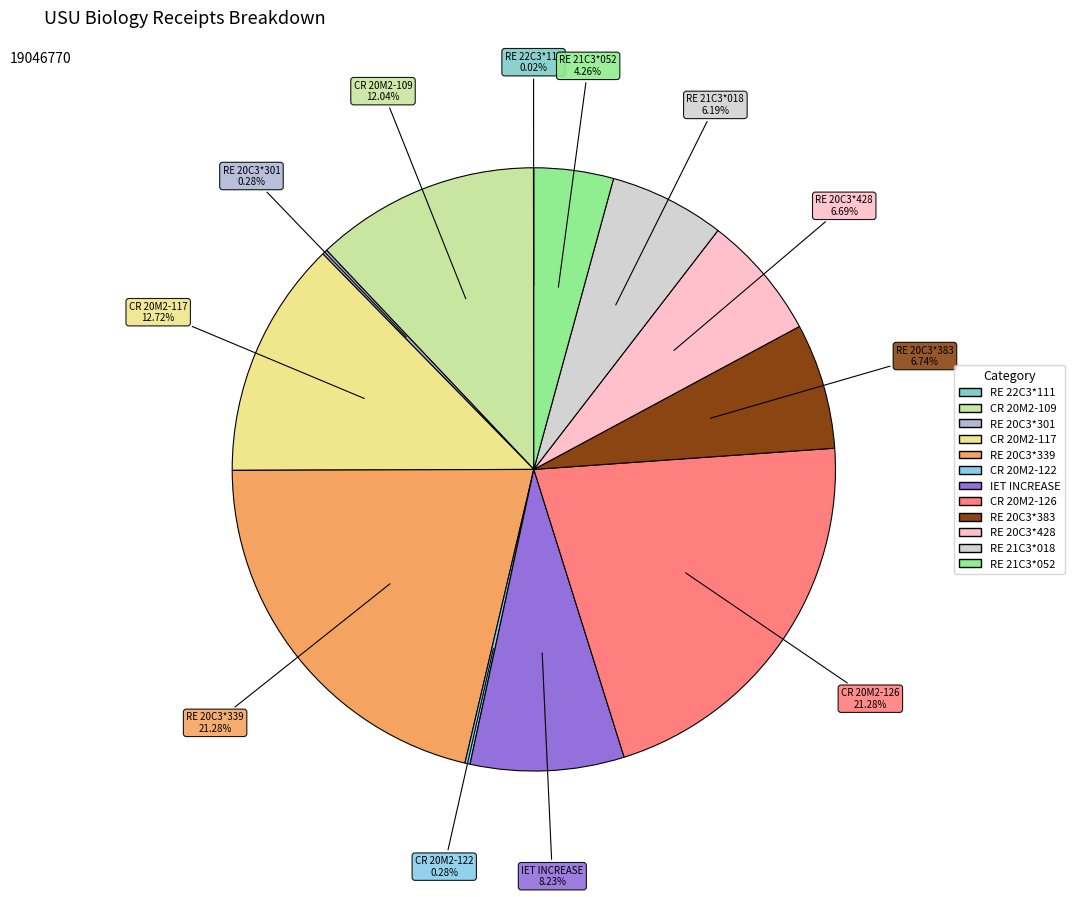

Does RE 21C3*052 represent more than half of the total?

No